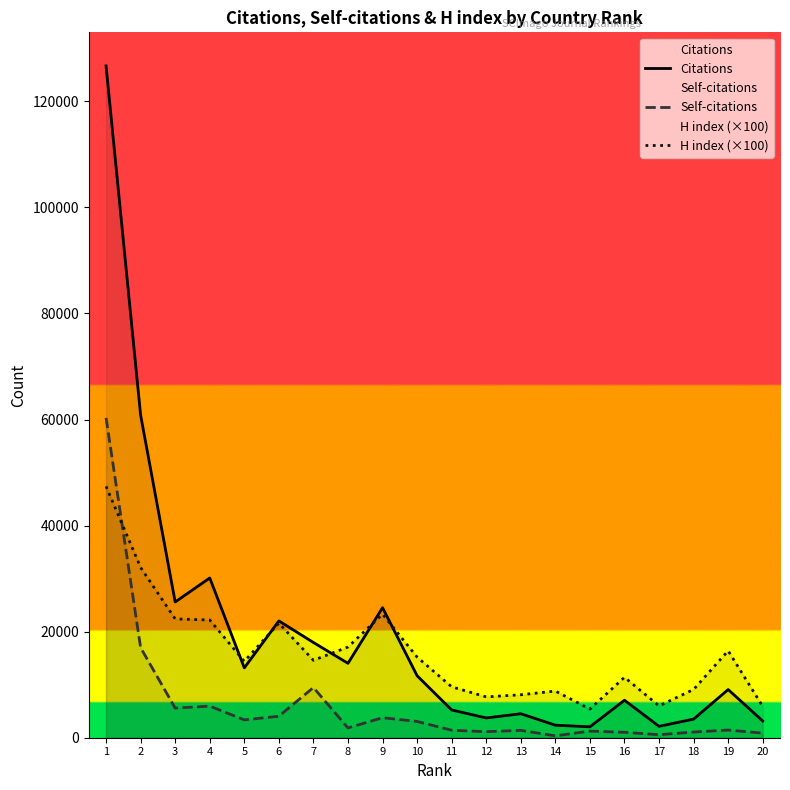

Which has a higher value, 10 or 6?

6